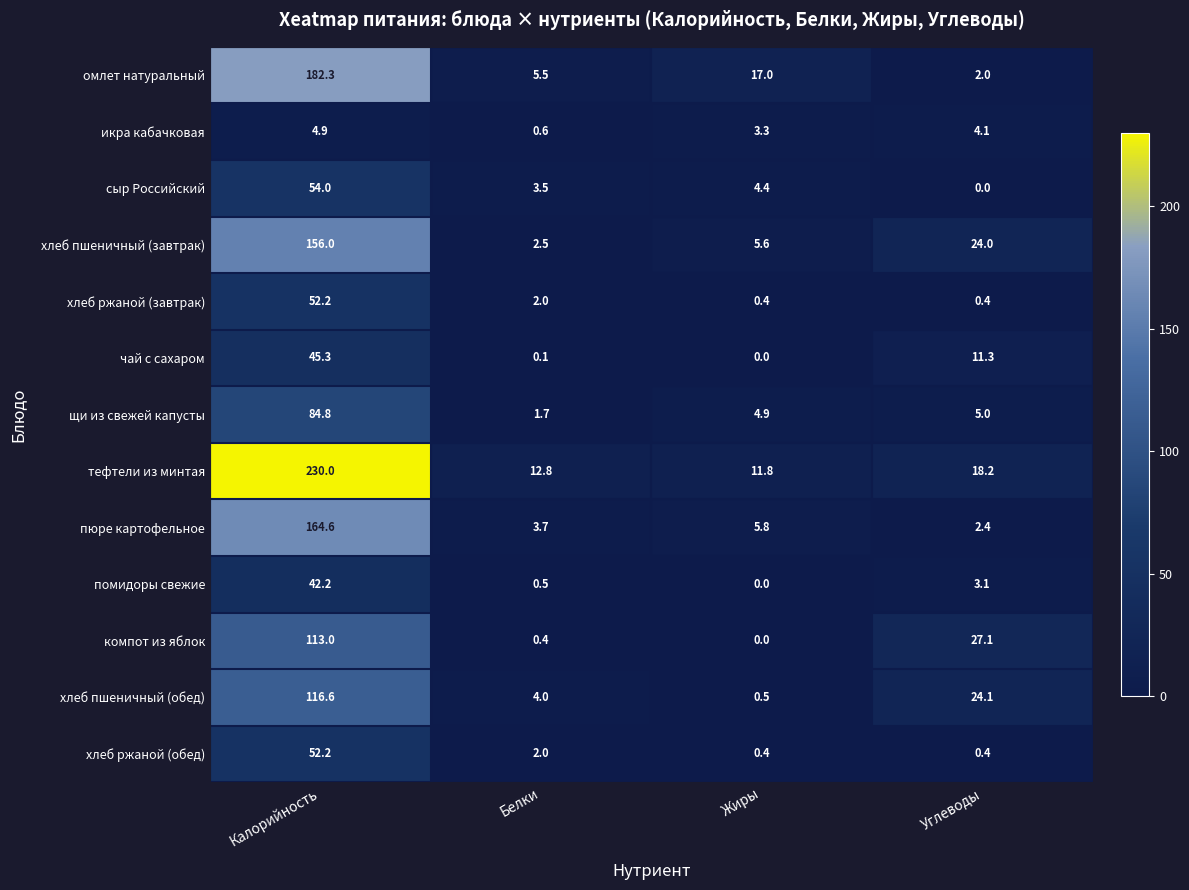

List the labels in order of чай с сахаром value, smallest first.

Жиры, Белки, Углеводы, Калорийность